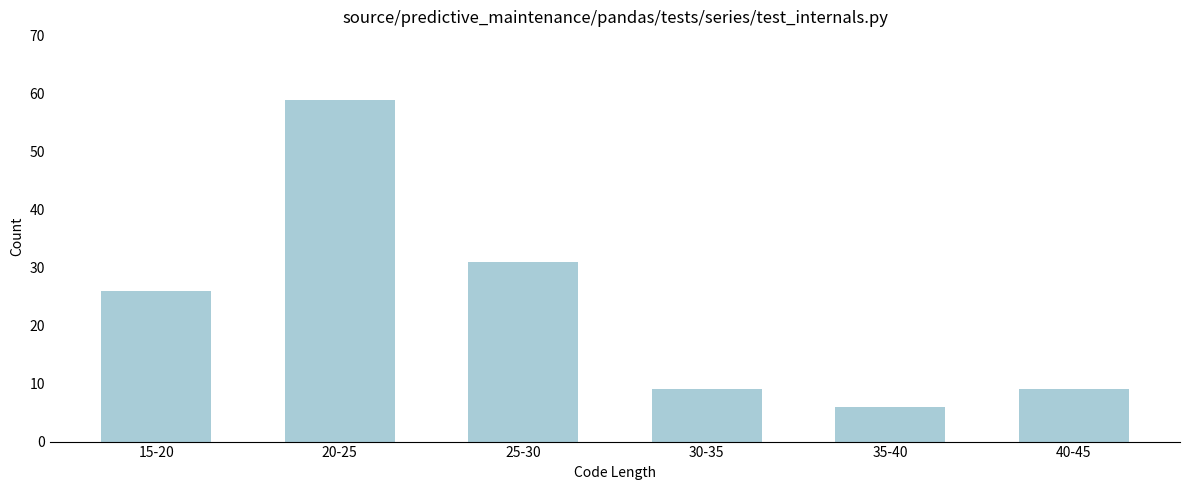

Reading left to right, extract all data points from this chart.

15-20=26	20-25=59	25-30=31	30-35=9	35-40=6	40-45=9